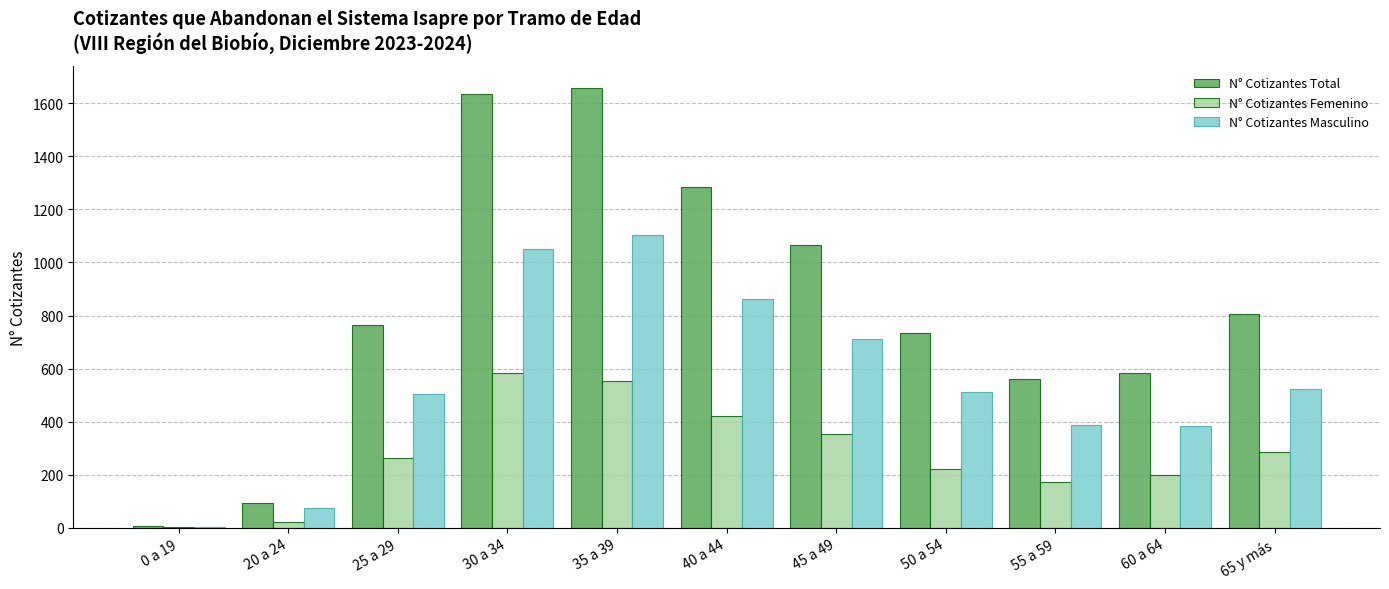

Between 0 a 19 and 30 a 34, which series saw the biggest shift?

N° Cotizantes Total